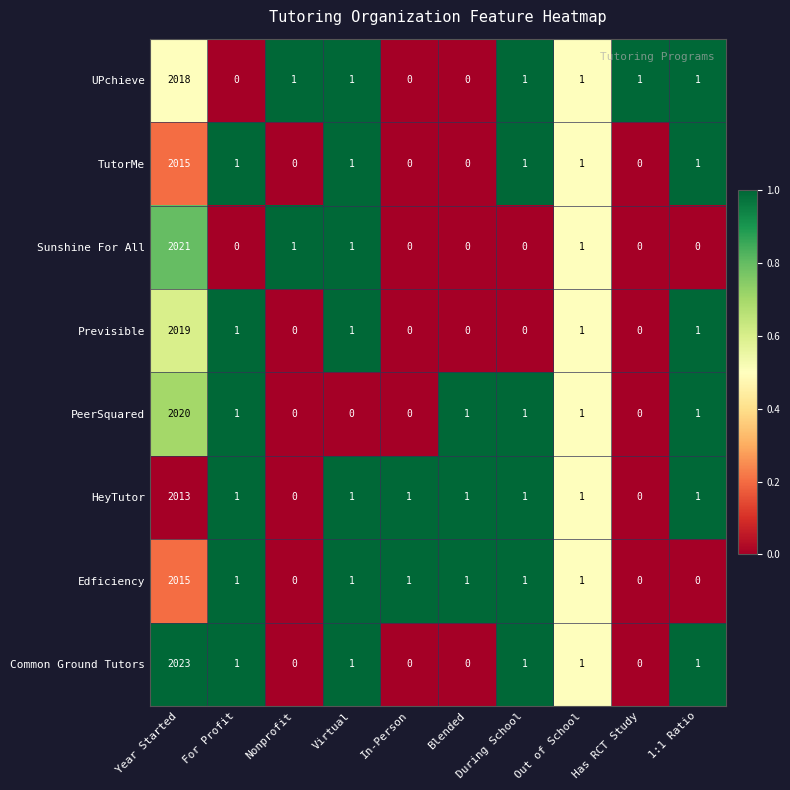

Which category has the highest value across all series?

Year Started